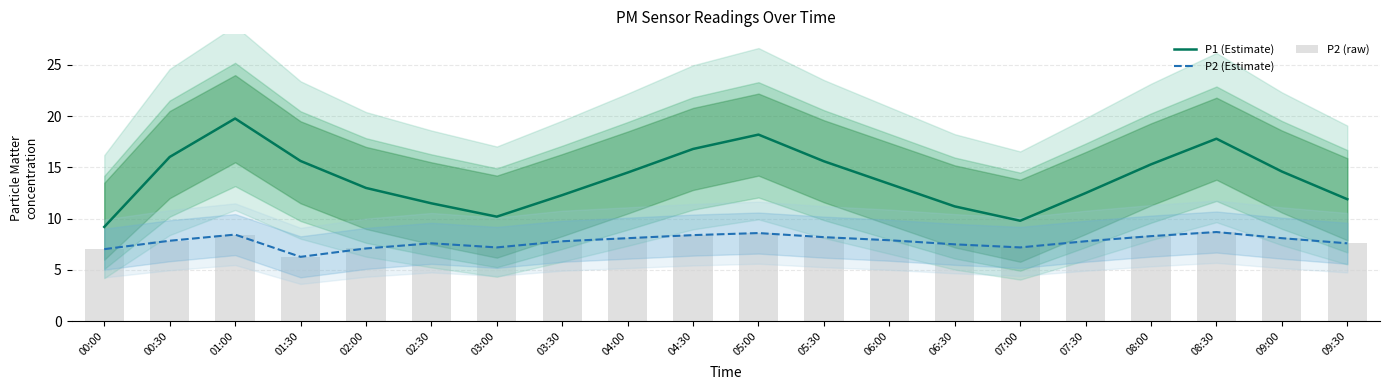

Between 01:00 and 02:30, which series saw the biggest shift?

P1 (Estimate)